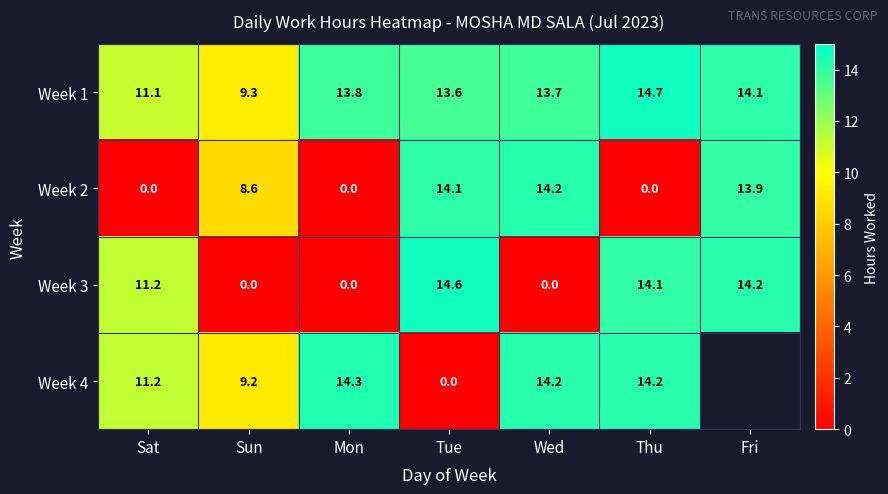

Which series changed the most between Mon and Wed?

Week 2